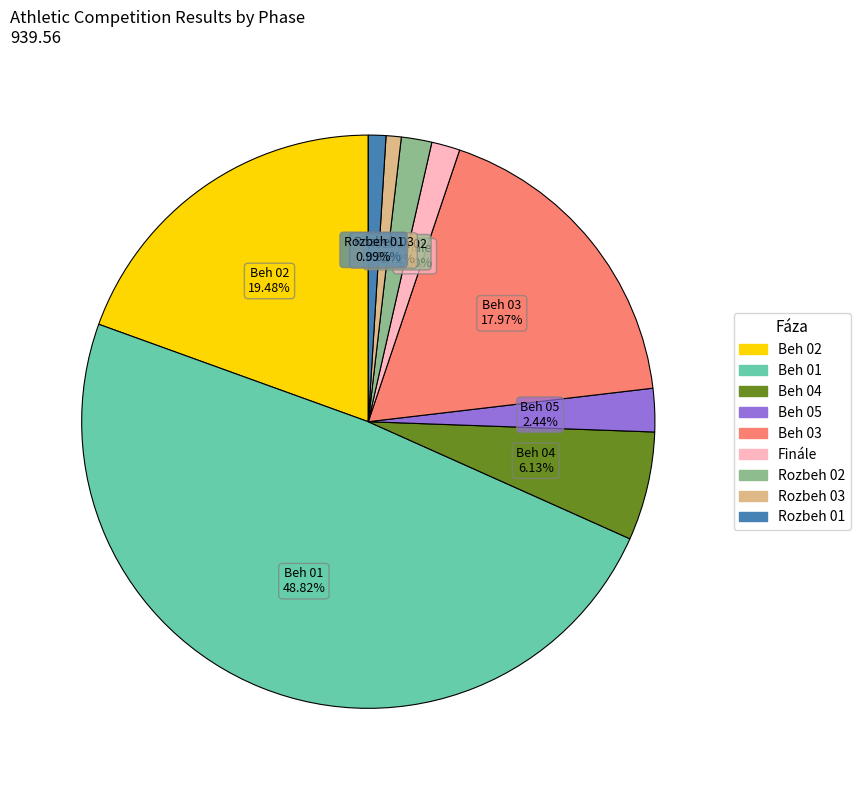

Does any single category account for the majority?

No